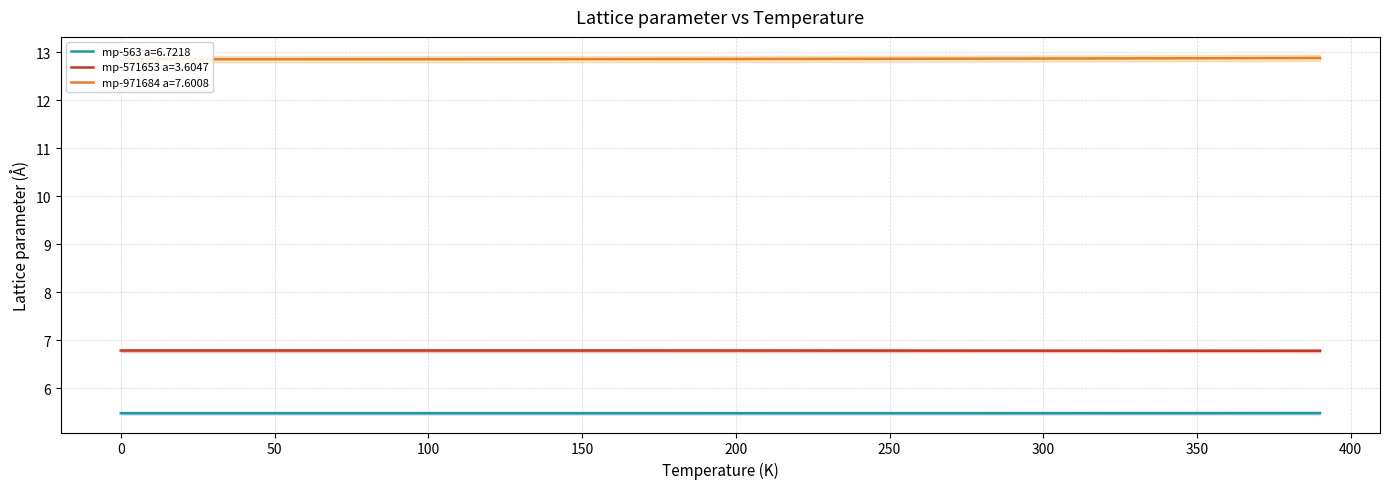

True or false: mp-571653 a=3.6047 and mp-971684 a=7.6008 cross at least once.

False